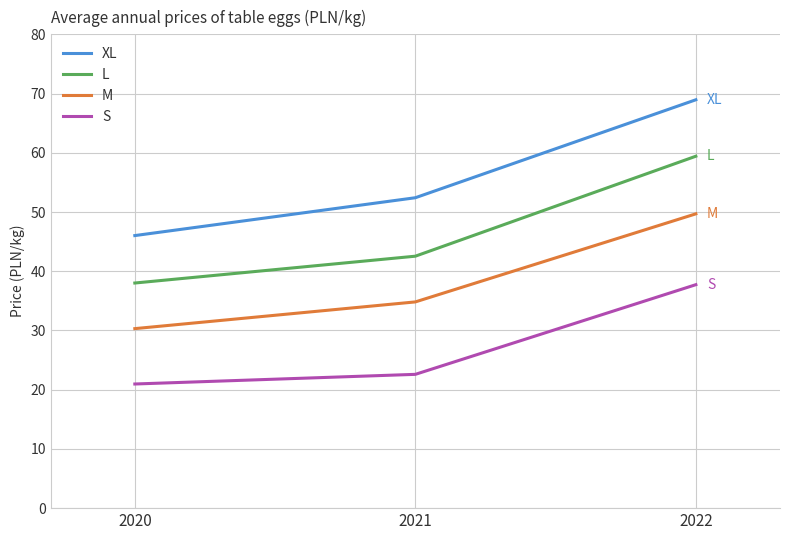

At which label does S reach its minimum?

2020